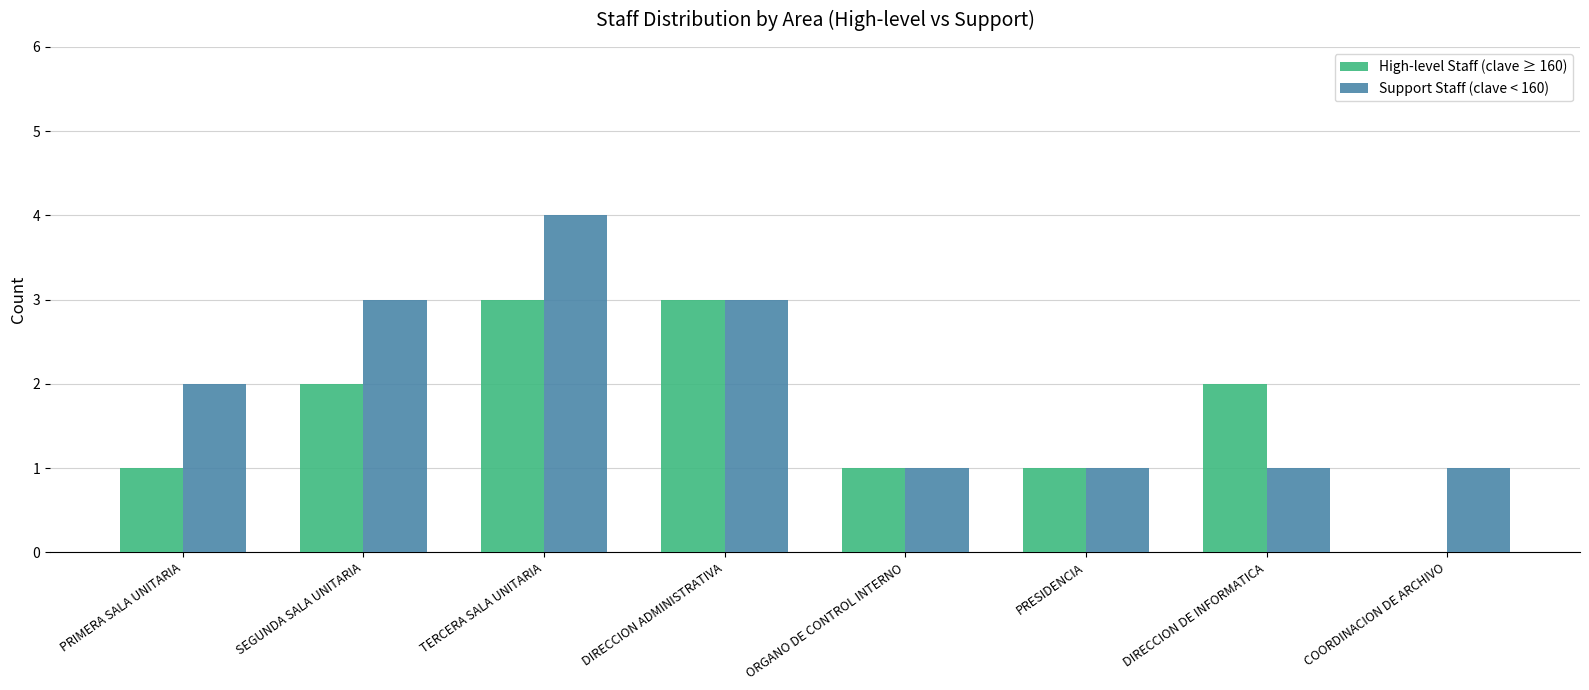

What are all the series names shown in the legend?

High-level Staff (clave ≥ 160), Support Staff (clave < 160)